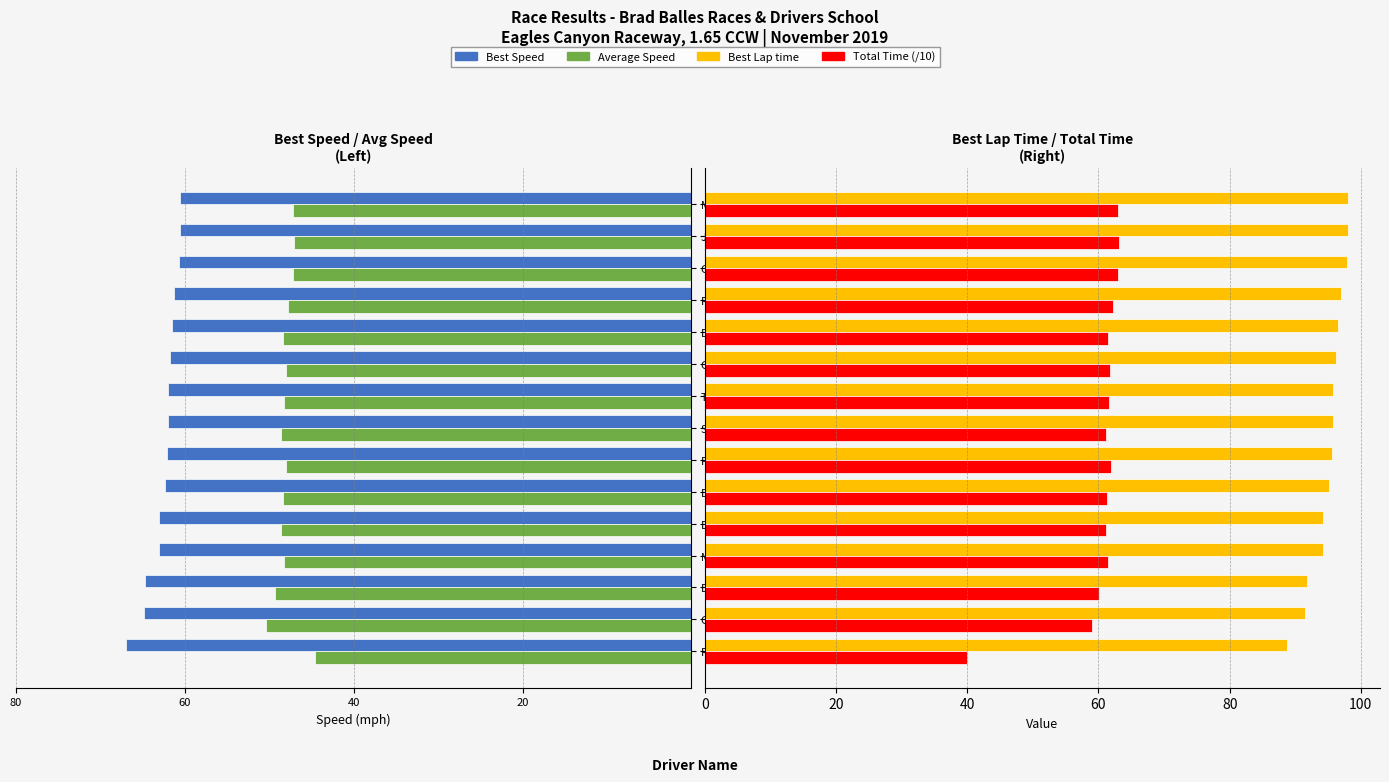

What is the greatest value displayed?

98.0